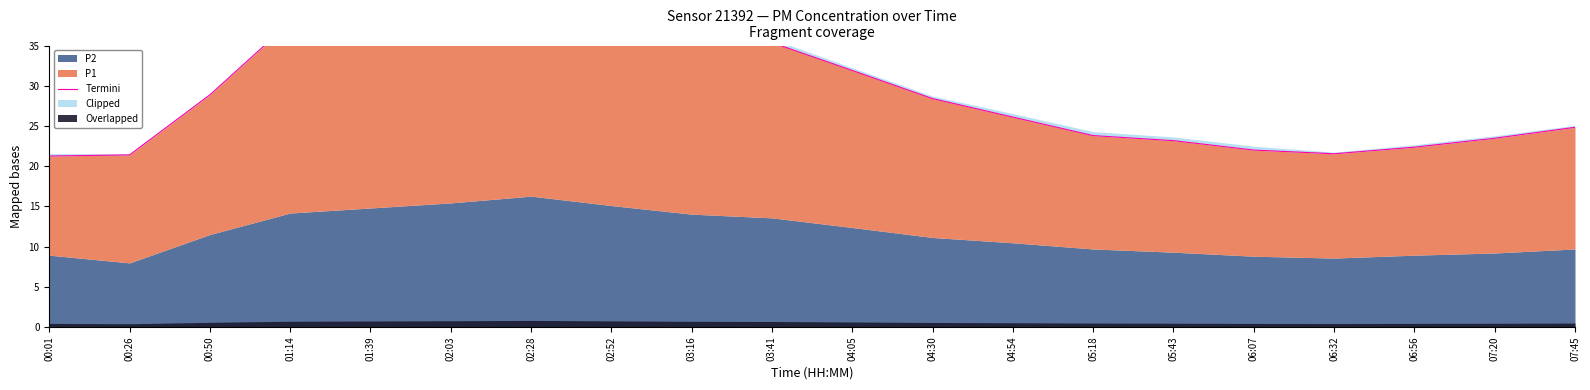

Between 02:52 and 04:05, which is larger?

02:52